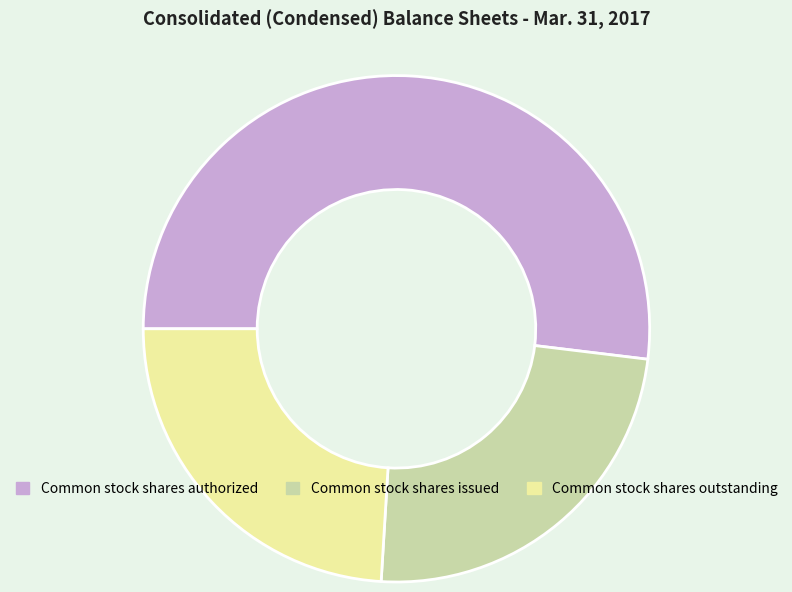

What is the ratio of the value at Common stock shares issued to the value at Common stock shares authorized?

0.5